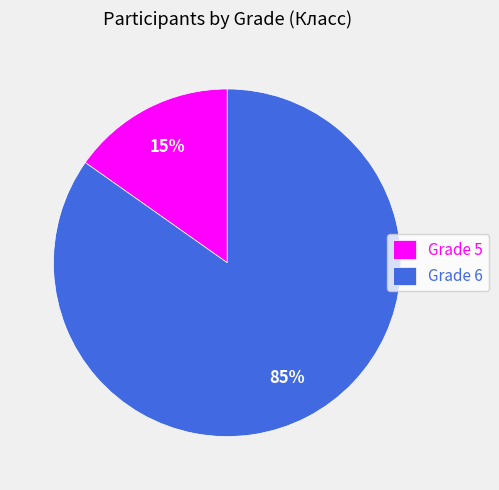

What percentage is the Grade 5 slice, to the nearest percent?

15%